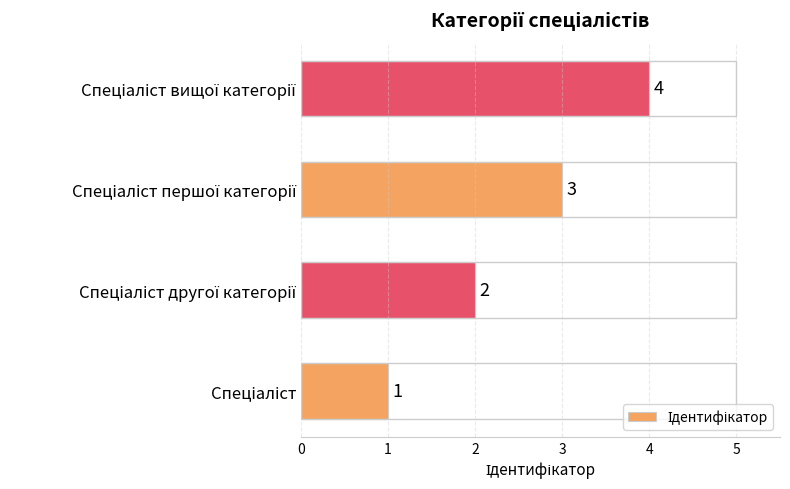

Count the values in the range 2 to 4.

3